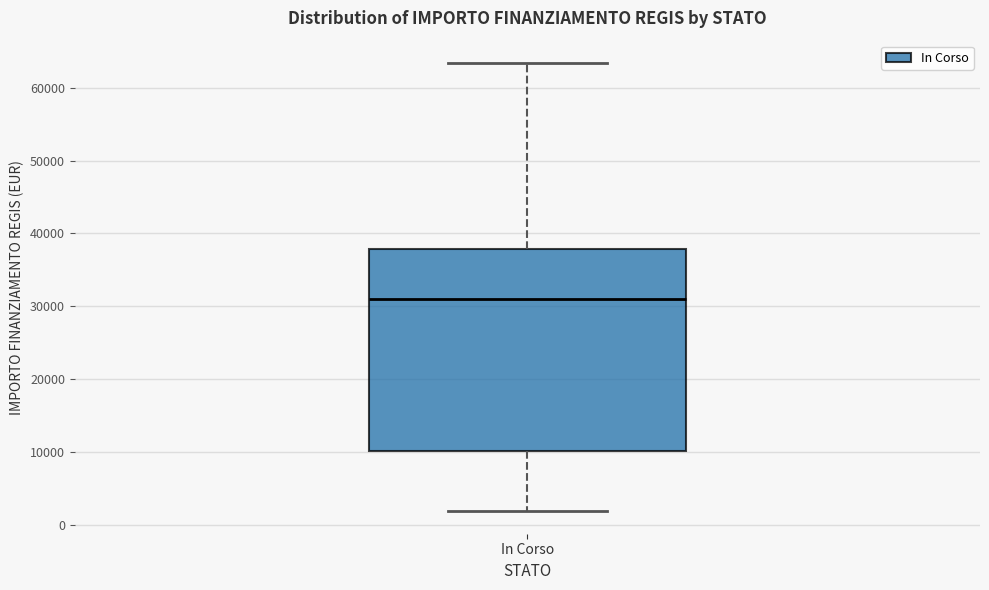

Transcribe this box plot: give where the median line is, the range the box spans, and where the two whiskers end, as read against the y-axis. The values are not printed on the chart, so give them approximately, as read against the axis.

median 31000, box 10000 to 38000, whiskers 2000 to 63000